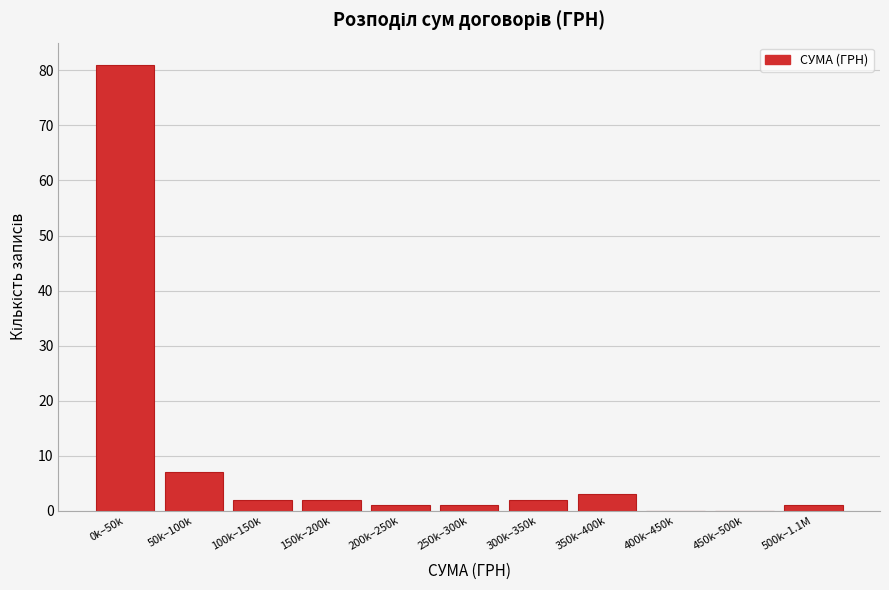

Reading left to right, what are all the values shown in this chart?

0k–50k=81	50k–100k=7	100k–150k=2	150k–200k=2	200k–250k=1	250k–300k=1	300k–350k=2	350k–400k=3	400k–450k=0	450k–500k=0	500k–1.1M=1